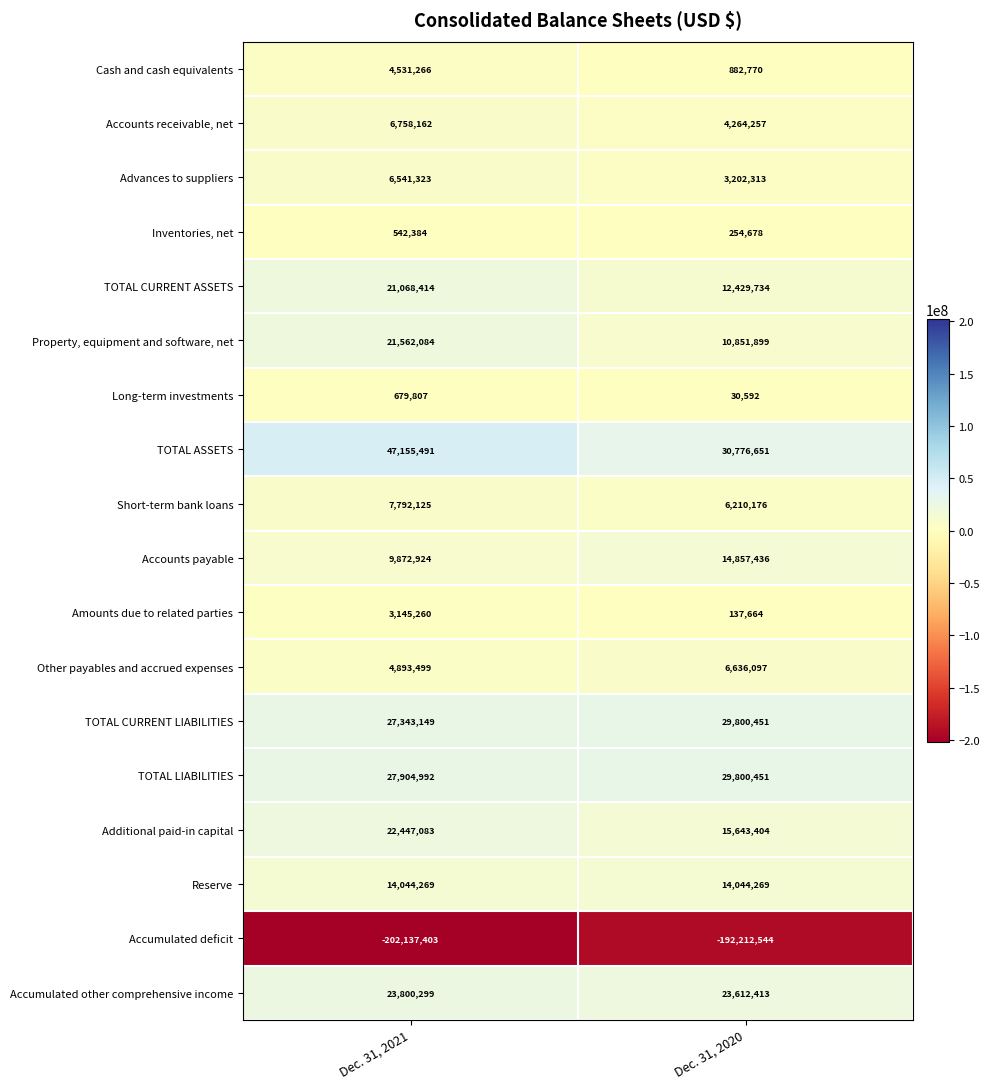

At Dec. 31, 2021, list the series in order from largest to smallest.

TOTAL ASSETS, TOTAL LIABILITIES, TOTAL CURRENT LIABILITIES, Accumulated other comprehensive income, Additional paid-in capital, Property, equipment and software, net, TOTAL CURRENT ASSETS, Reserve, Accounts payable, Short-term bank loans, Accounts receivable, net, Advances to suppliers, Other payables and accrued expenses, Cash and cash equivalents, Amounts due to related parties, Long-term investments, Inventories, net, Accumulated deficit